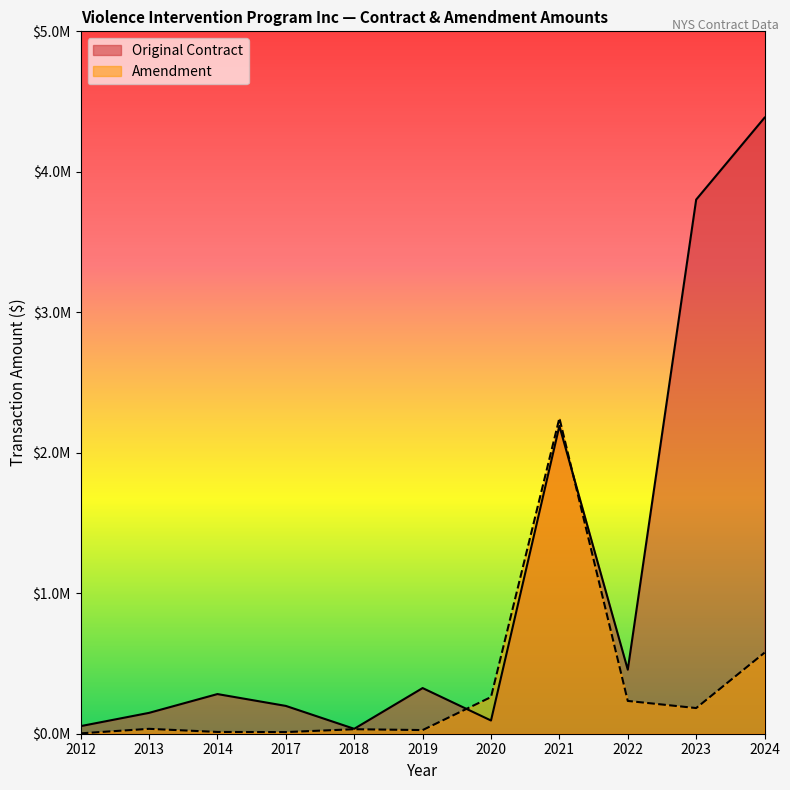

At which category is the sum across all series the highest?

2024